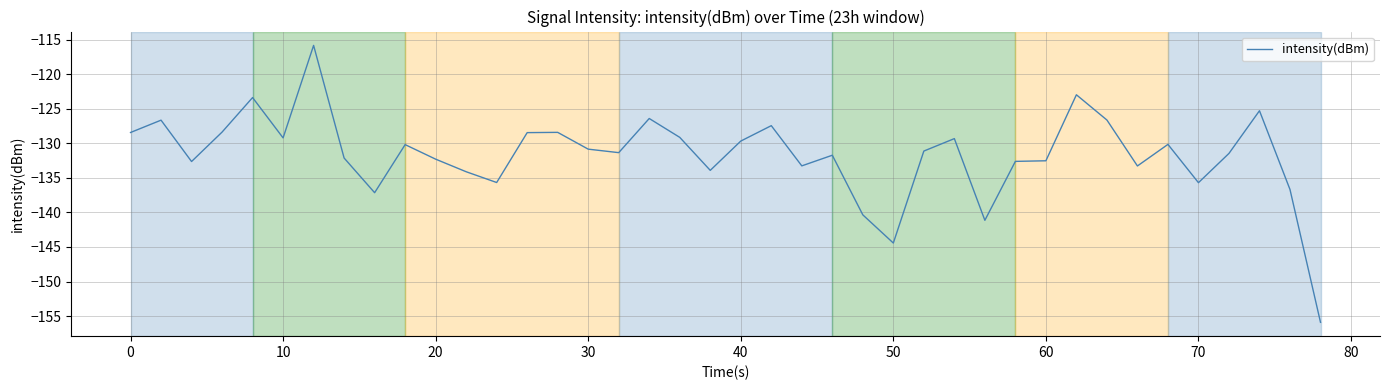

What is the difference between the maximum and minimum values?

40.1